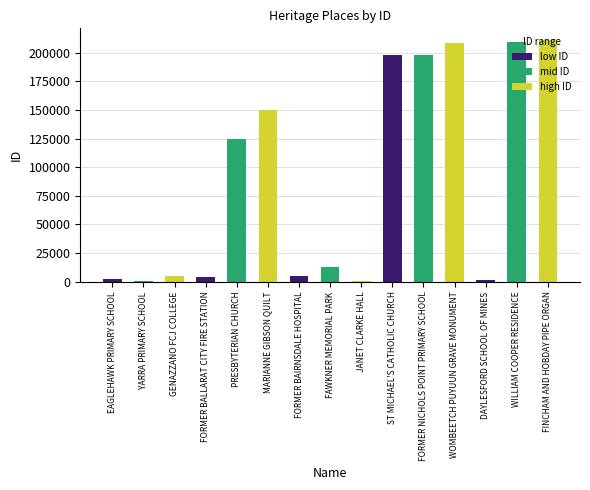

The value at WILLIAM COOPER RESIDENCE is 208949. True or false?

True